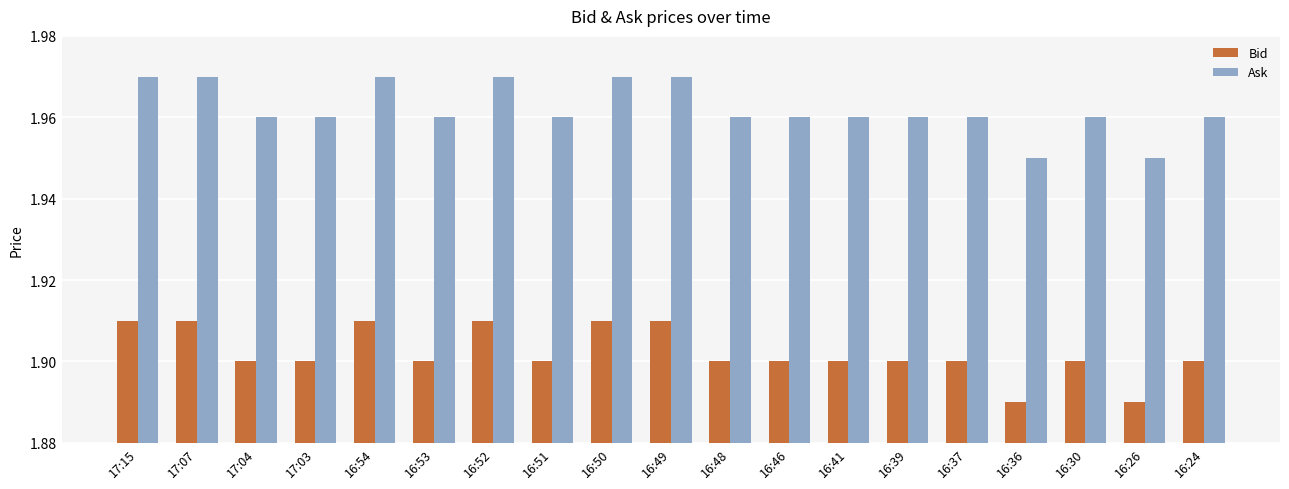

Rank the series at 16:52 from lowest to highest value.

Bid, Ask